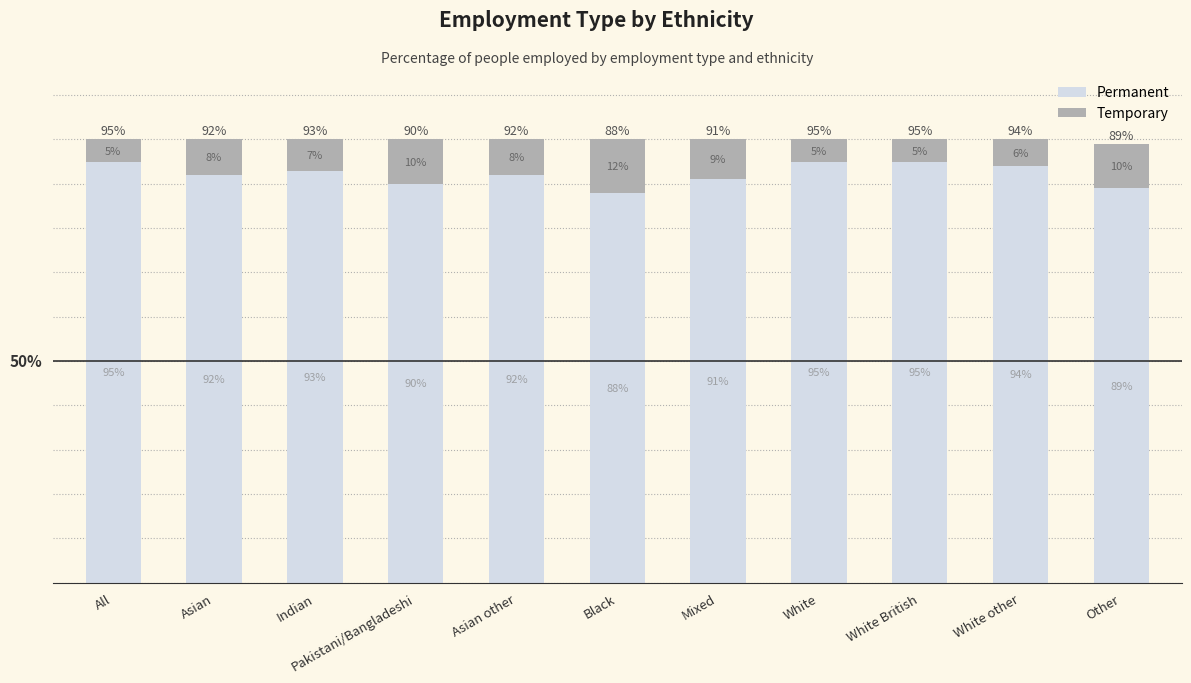

Which category has the lowest value in the Permanent series?

Black